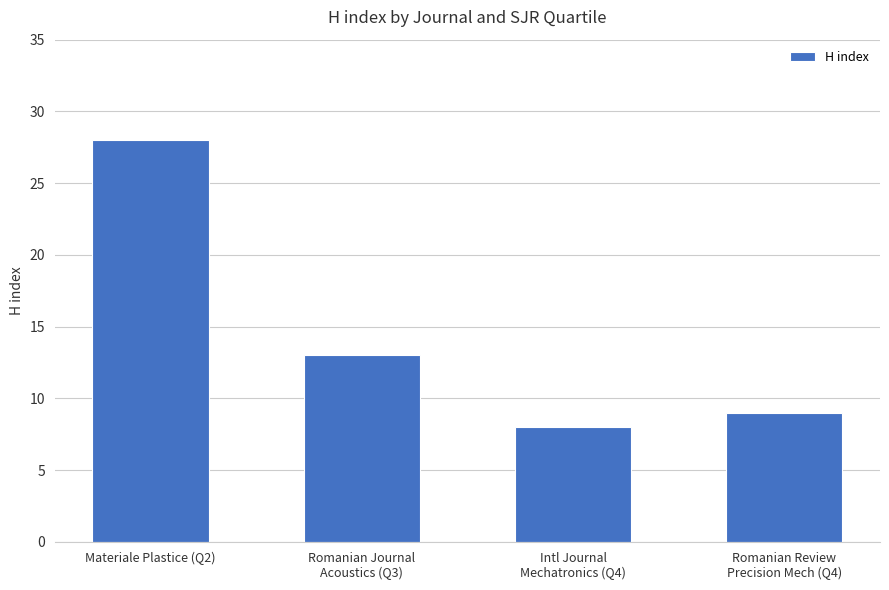

How many bars are there in total?

4